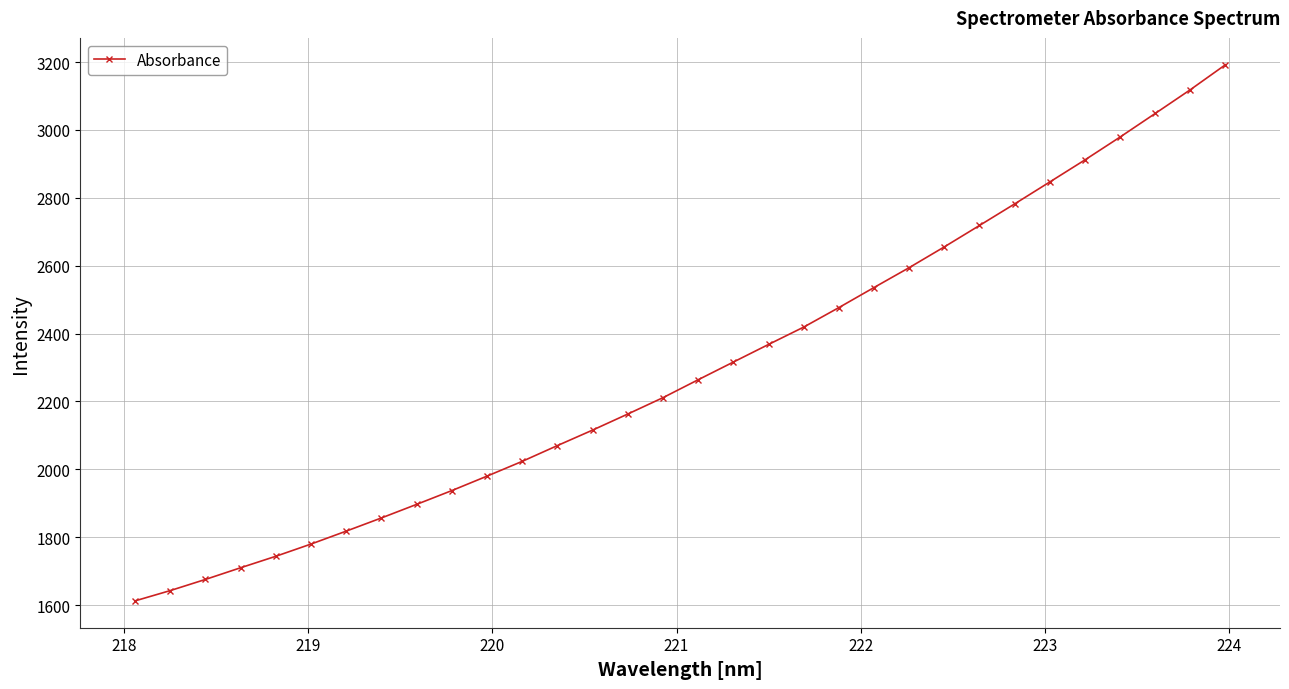

What is the minimum value shown in the chart?

1612.3